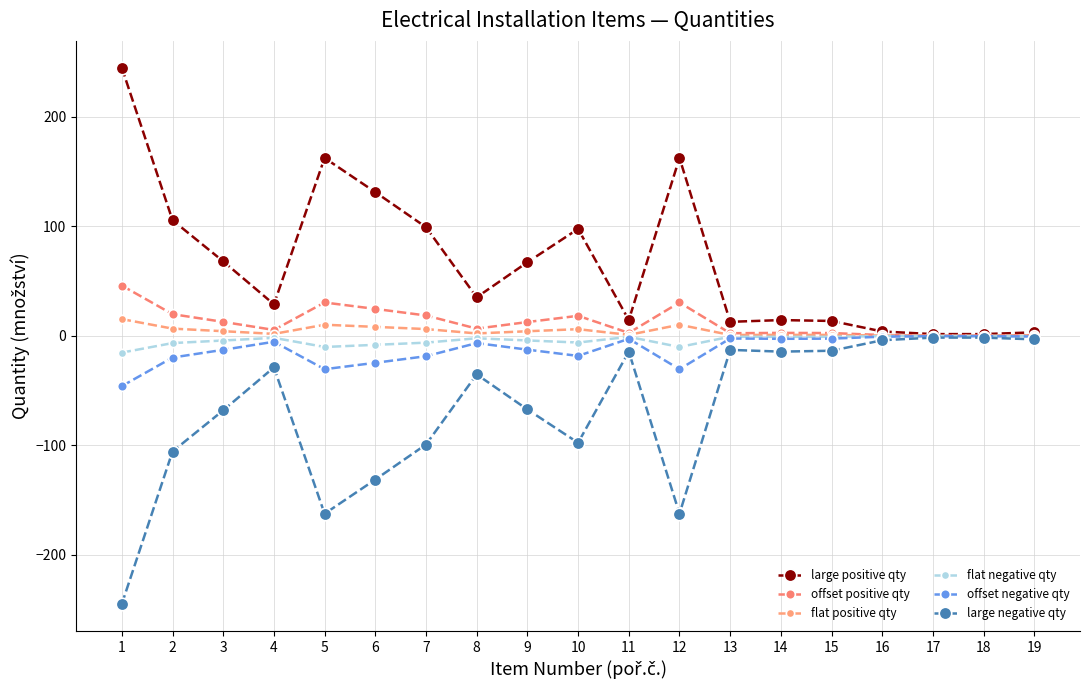

True or false: large negative qty and flat negative qty cross at least once.

False